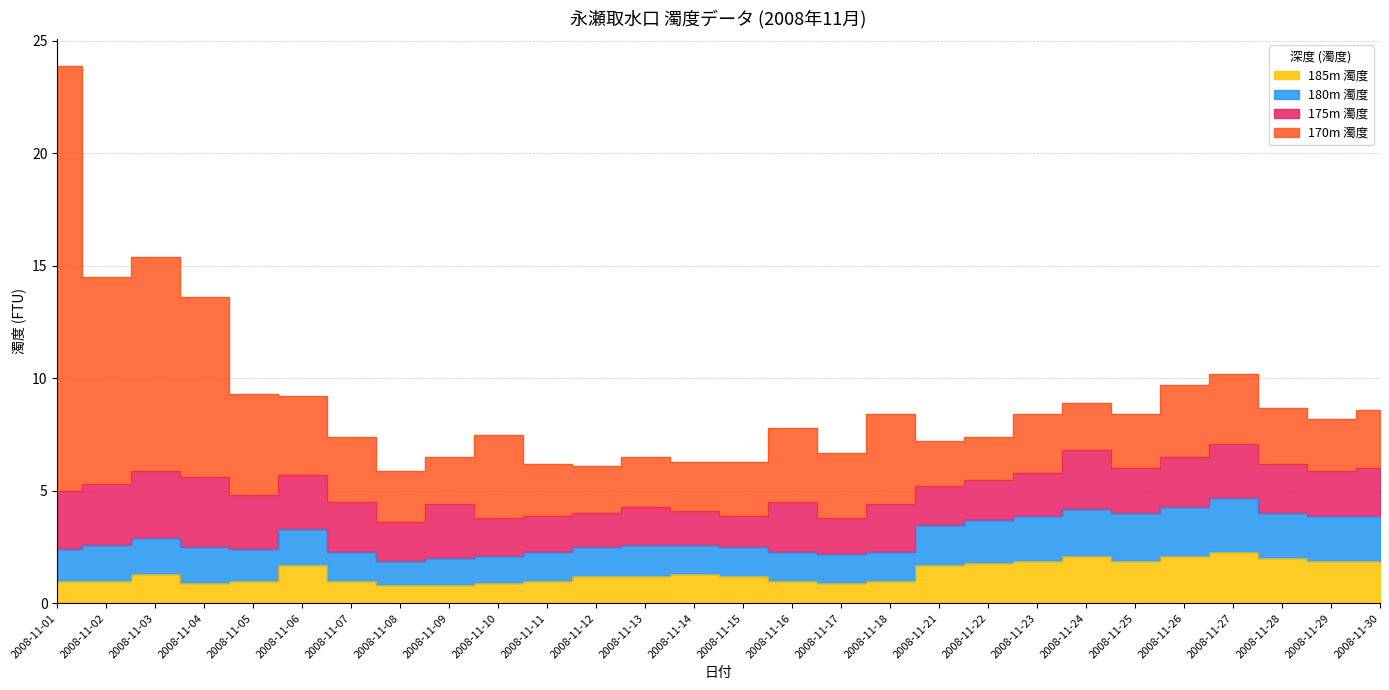

True or false: 170m 濁度 and 185m 濁度 cross at least once.

False